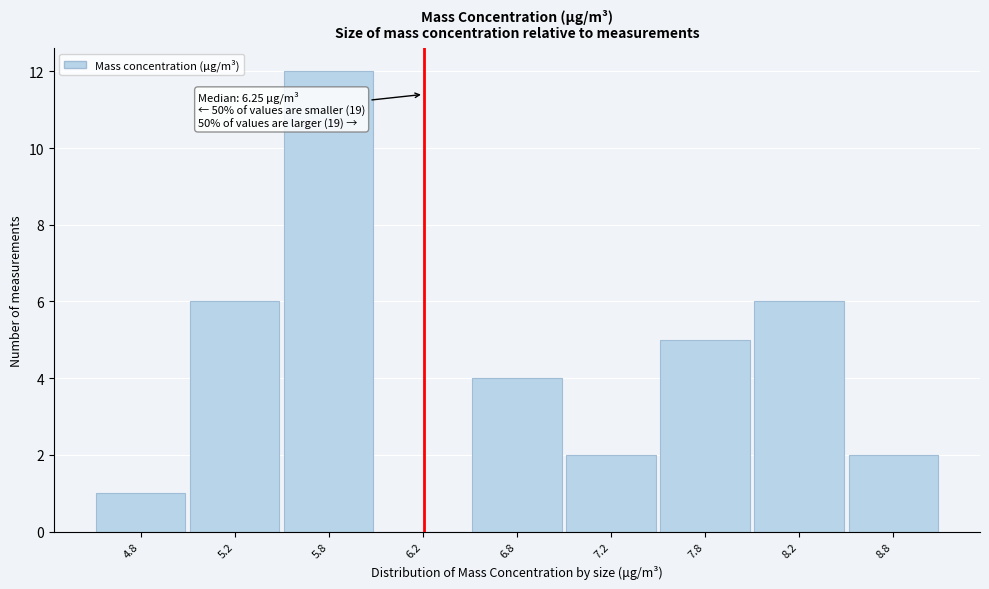

Reading left to right, what are all the values shown in this chart?

4.8=1	5.2=6	5.8=12	6.2=0	6.8=4	7.2=2	7.8=5	8.2=6	8.8=2